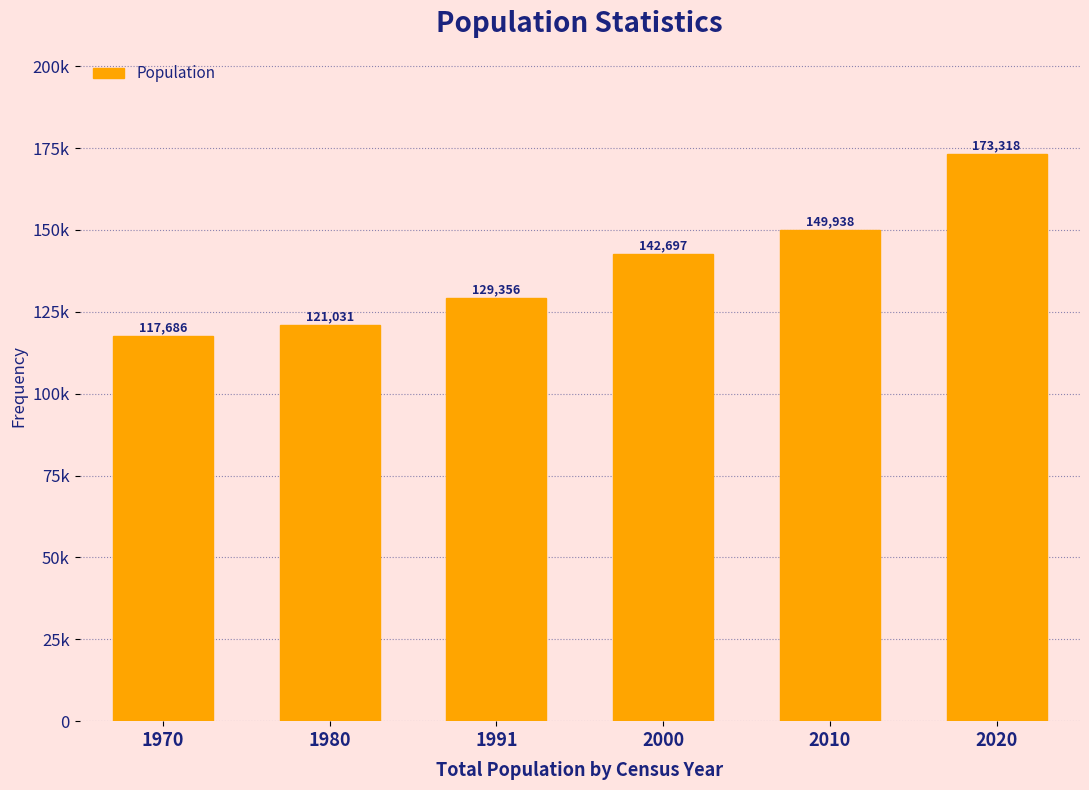

Are the bars horizontal?

No